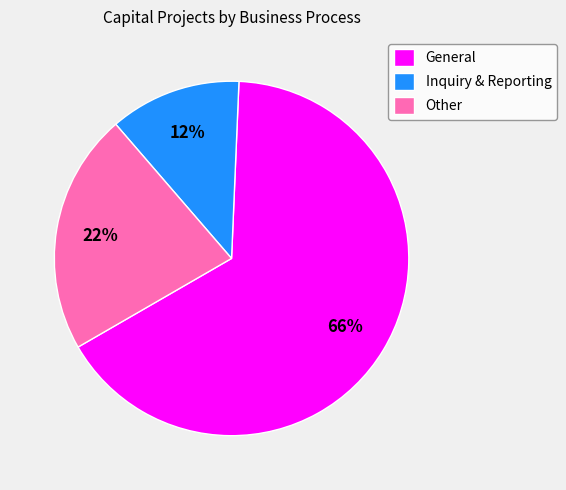

Combined, do General and Other account for over 50%?

Yes